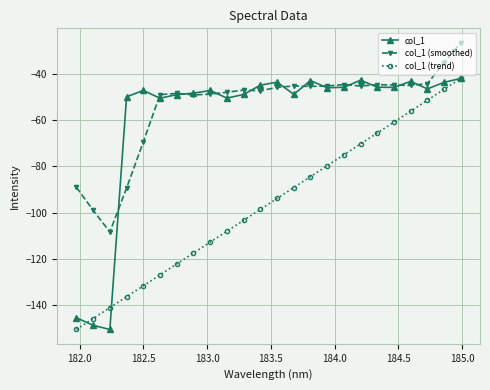

What is the smallest value displayed?

-150.6